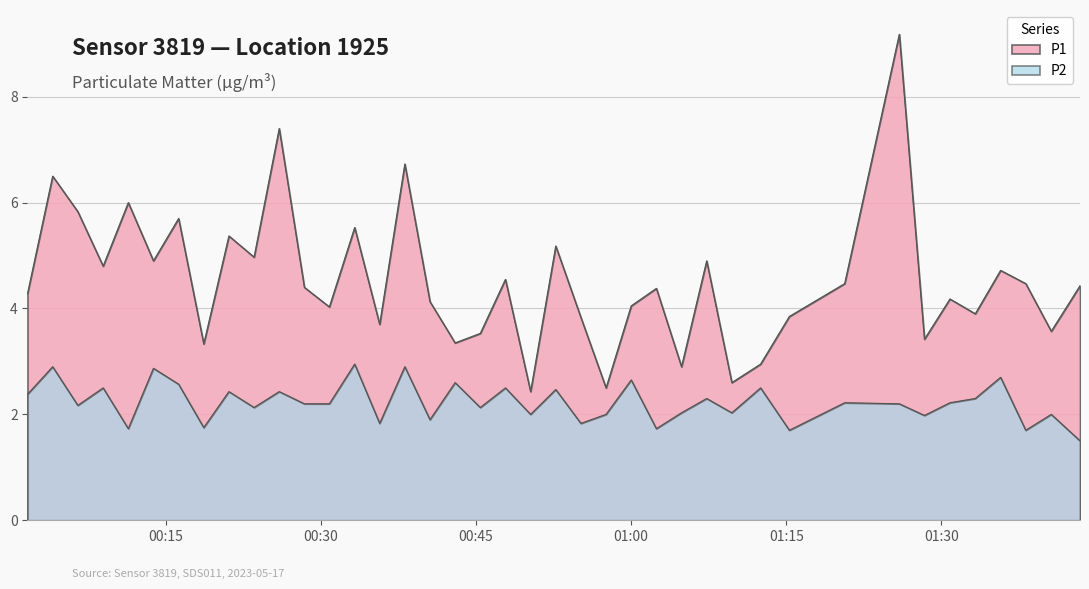

True or false: P1 has a value of 7.8 at 13.

False